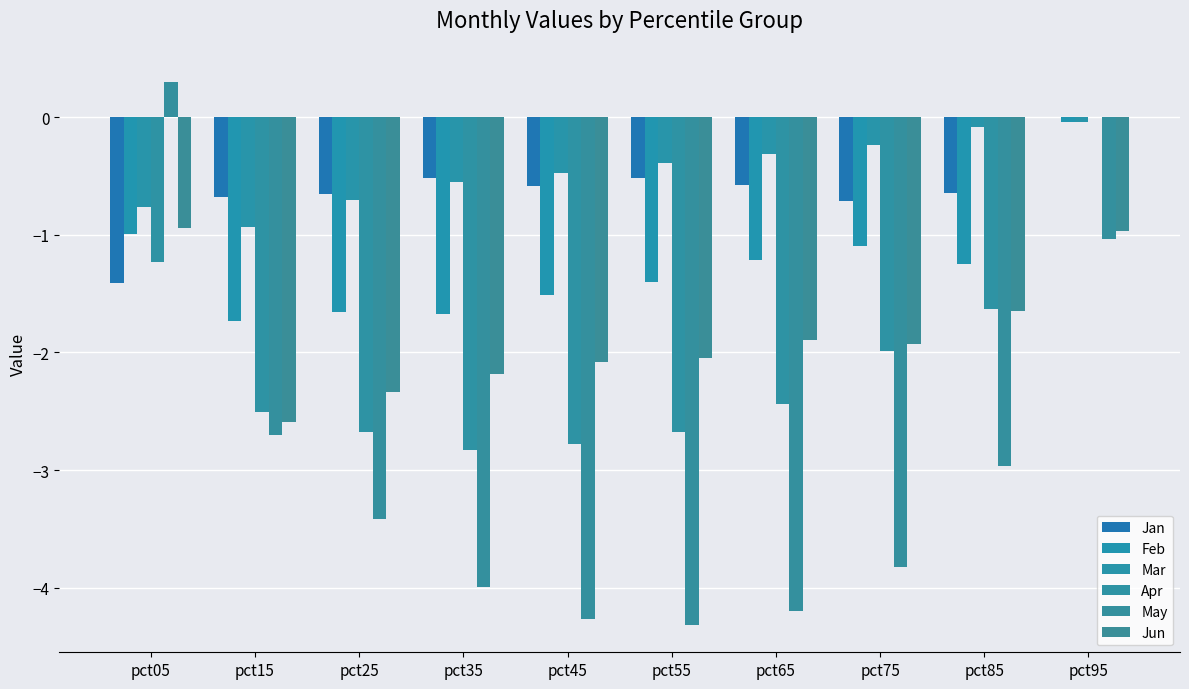

At how many categories does at least one series exceed -2?

10